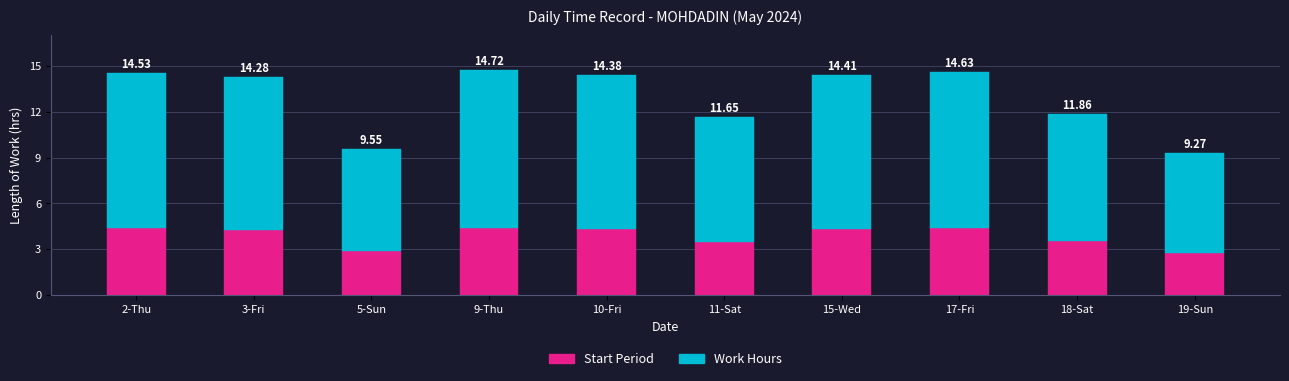

What is the difference between the Work Hours values at 17-Fri and 5-Sun?

3.6